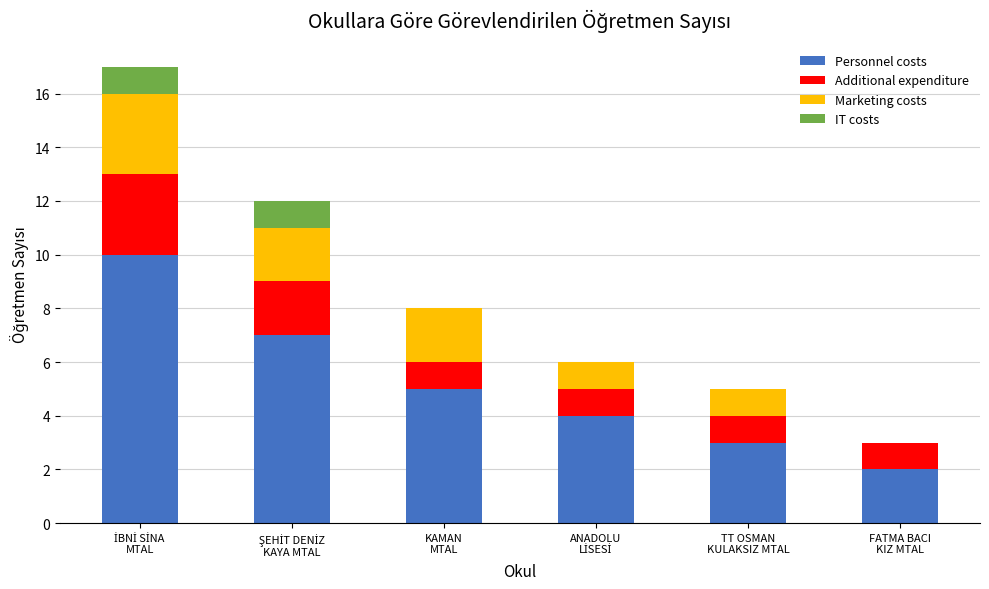

What are all the series names shown in the legend?

Personnel costs, Additional expenditure, Marketing costs, IT costs